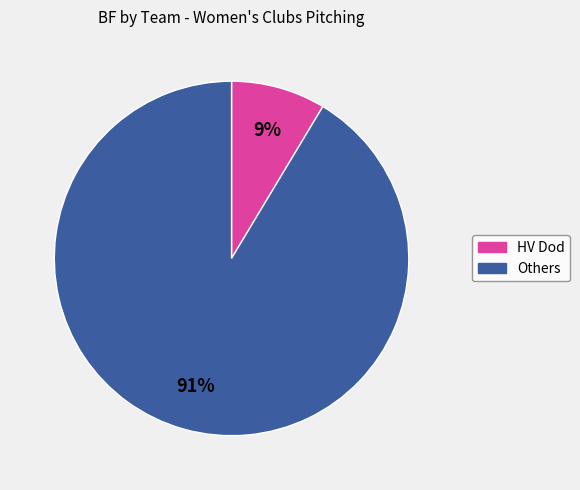

To the nearest percent, what is the average slice percentage?

50%